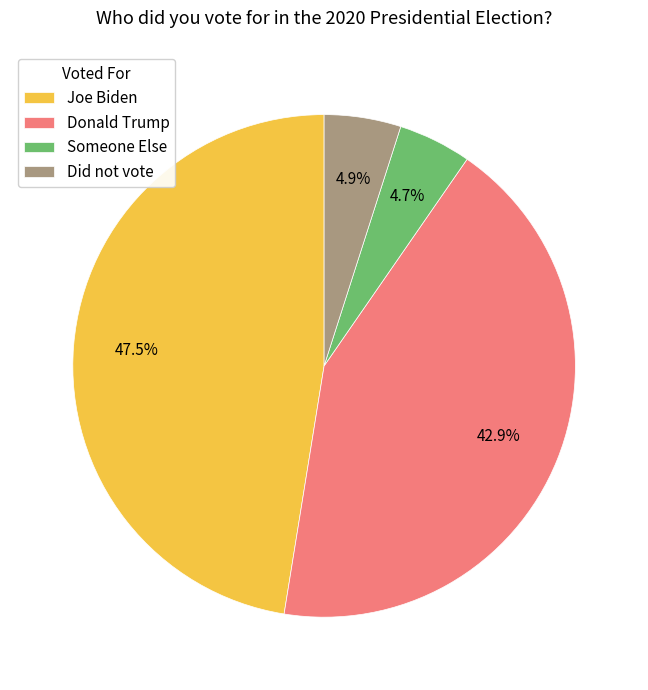

What is the total percentage of Joe Biden and Donald Trump?

90.4%